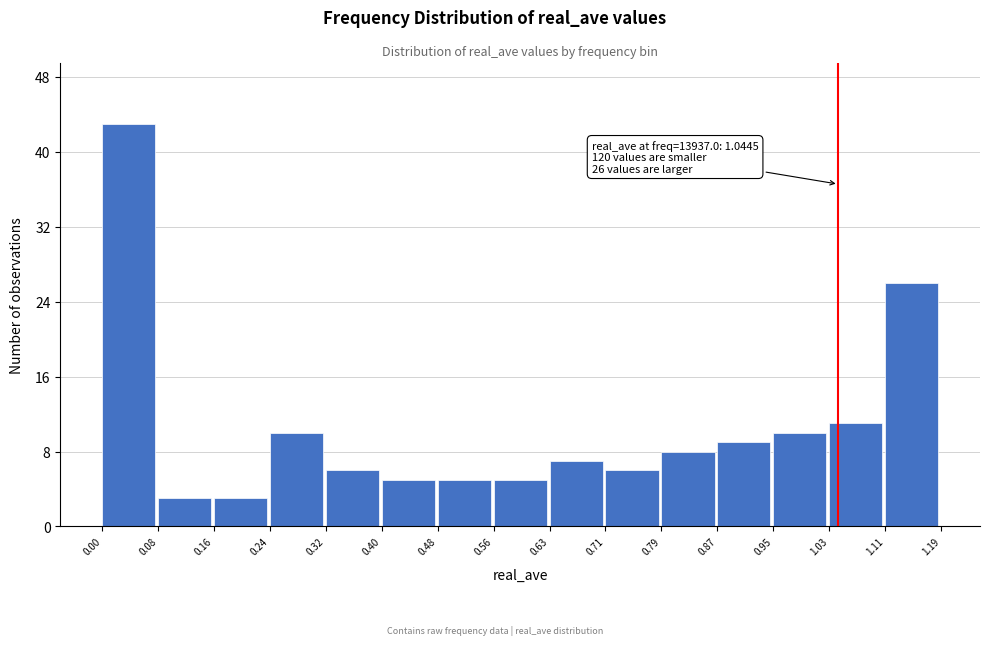

Which range on the x-axis has the tallest bar?

0.00 to 0.08